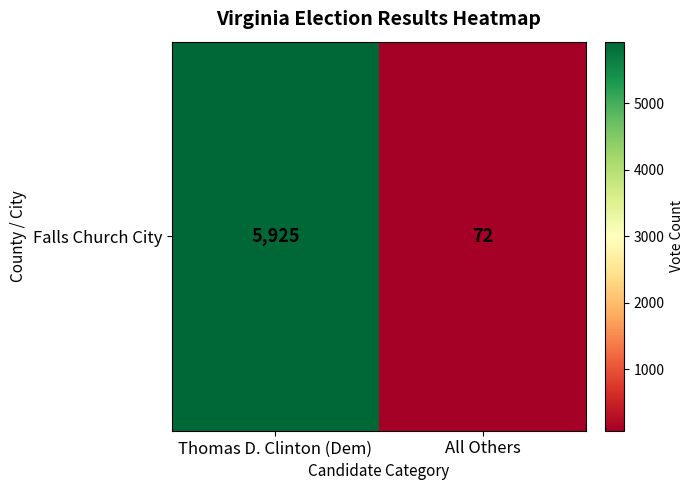

How many series are shown in this chart?

1